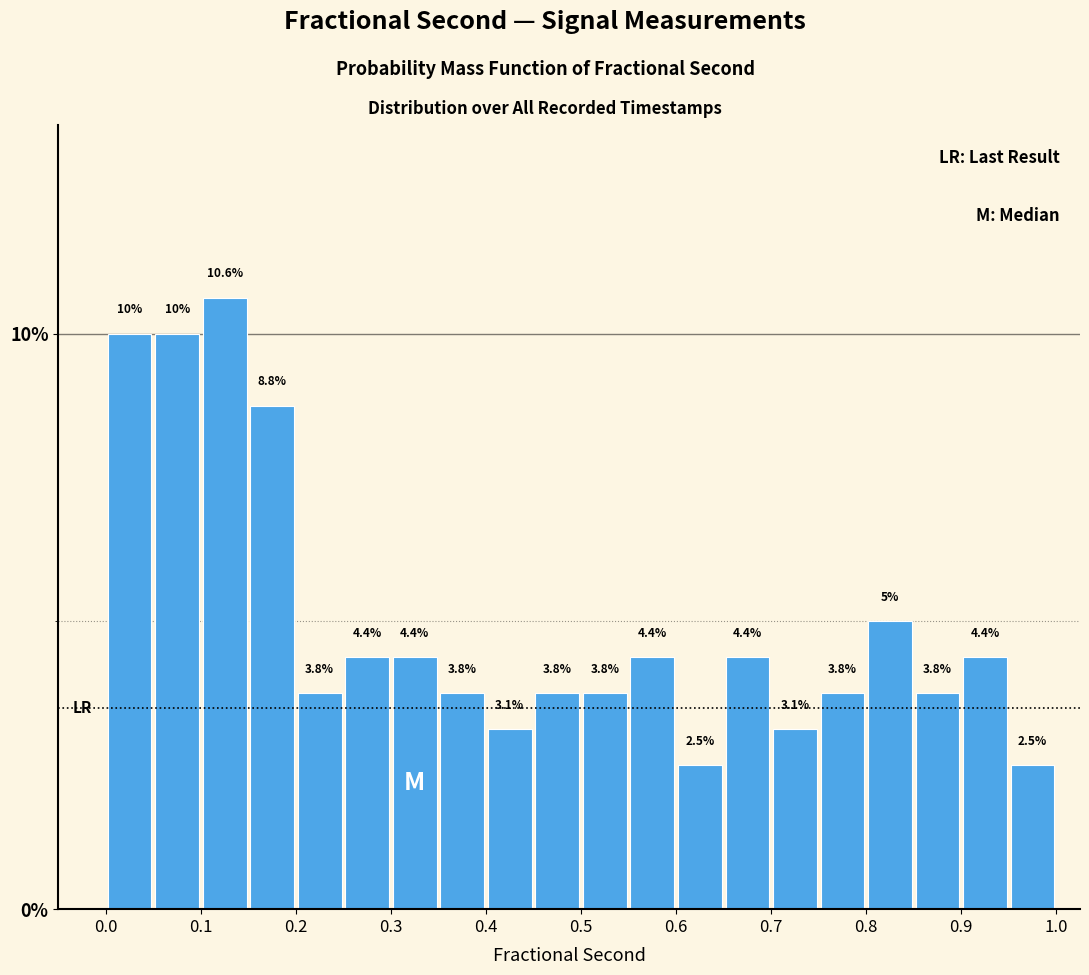

What is the height of the bar covering 0.45 to 0.50 on the x-axis?

3.8